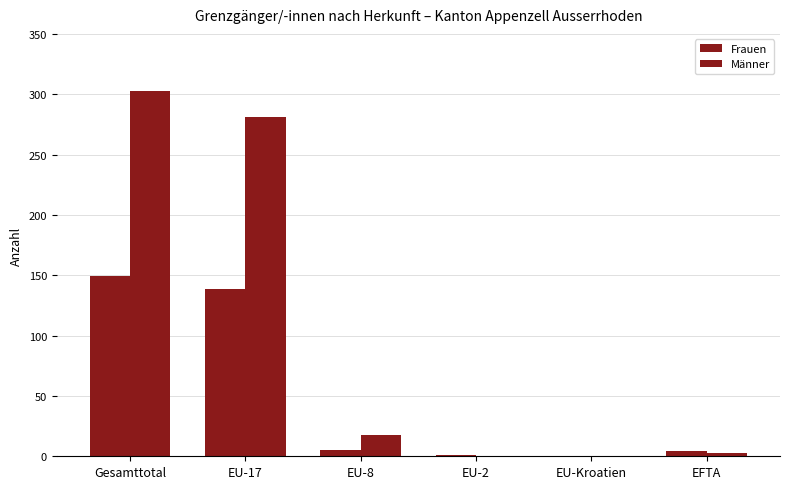

List the labels in order of Frauen value, smallest first.

EU-Kroatien, EU-2, EFTA, EU-8, EU-17, Gesamttotal